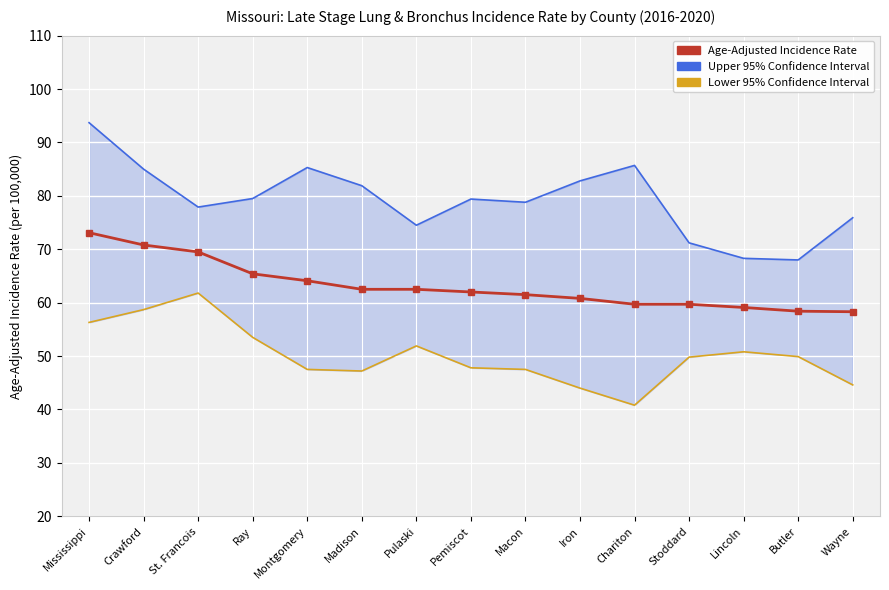

The value at Crawford is 106.0. True or false?

False